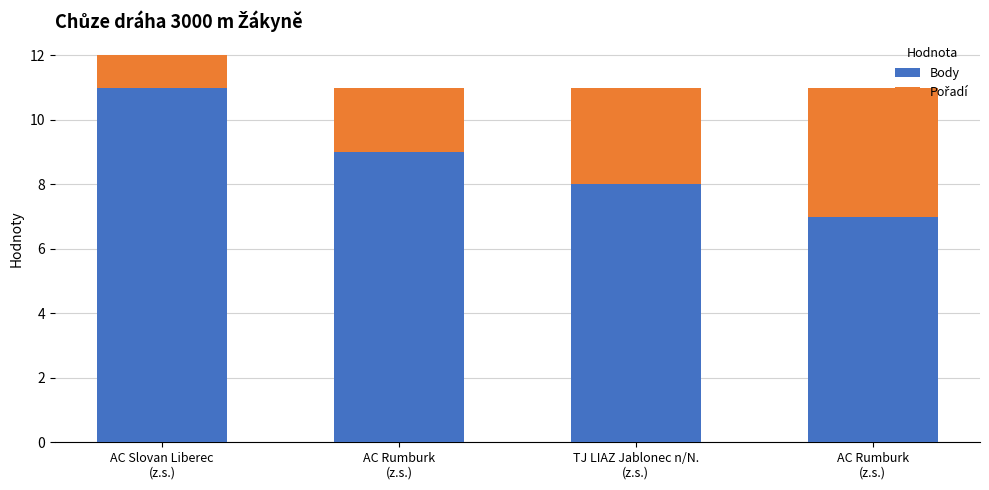

Rank the categories by Pořadí value from highest to lowest.

AC Rumburk
(z.s.), TJ LIAZ Jablonec n/N.
(z.s.), AC Rumburk
(z.s.), AC Slovan Liberec
(z.s.)